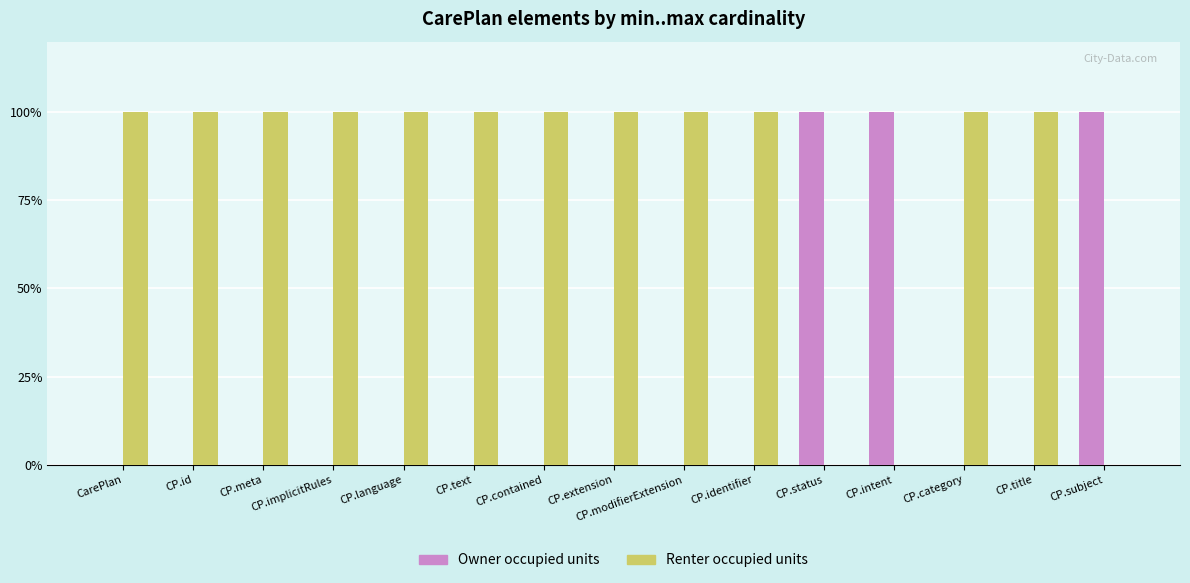

What value does the Owner occupied units series have at CP.subject?

100